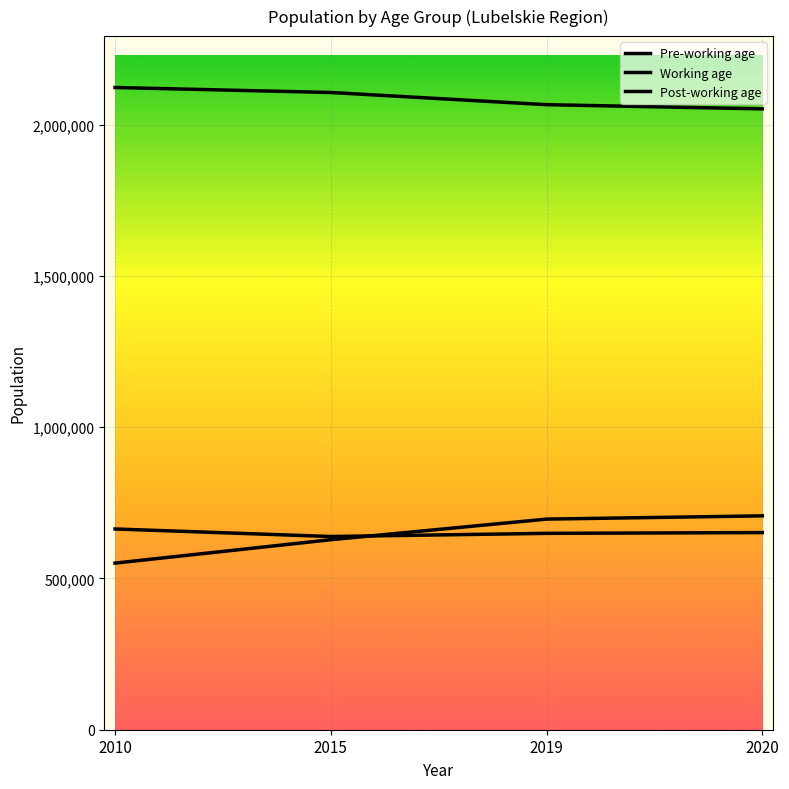

True or false: Post-working age and Working age cross at least once.

False